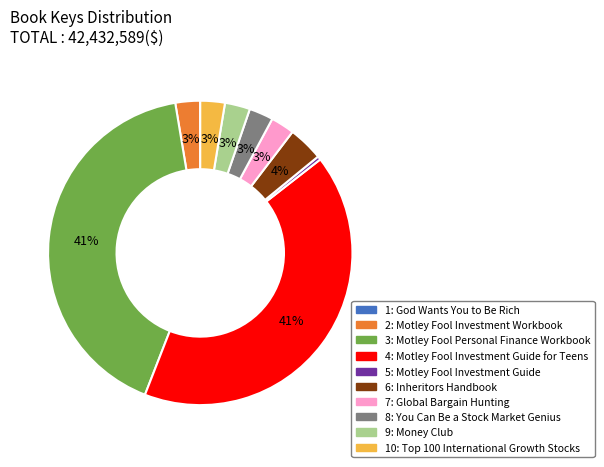

To the nearest percent, what is the difference between the largest and smallest slice percentages?

41%